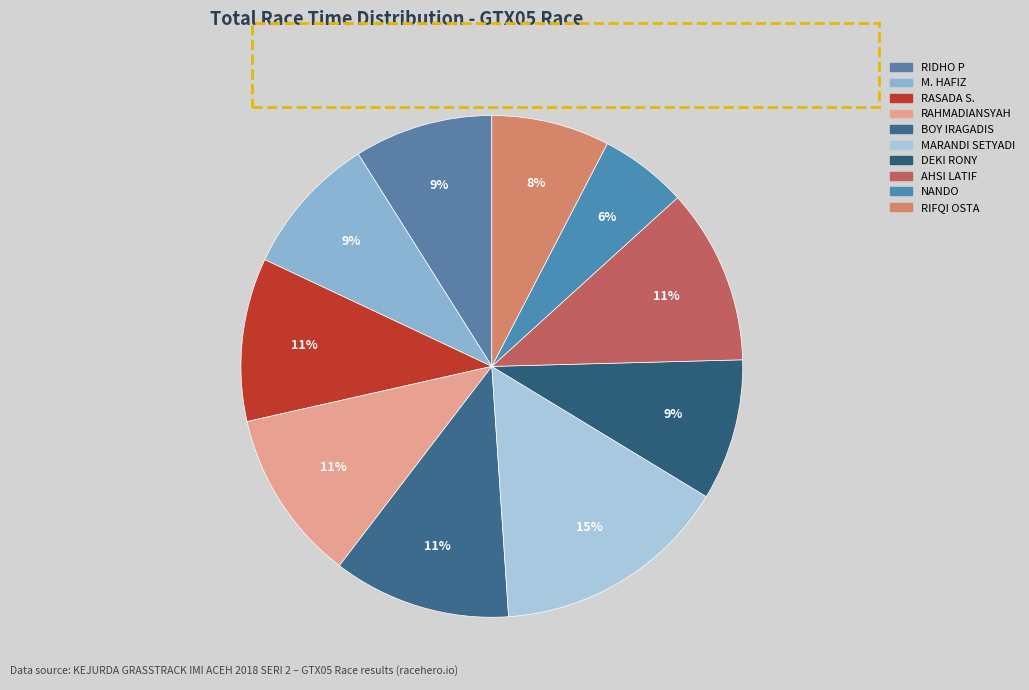

What is the change in value from RAHMADIANSYAH to MARANDI SETYADI?

+209.5